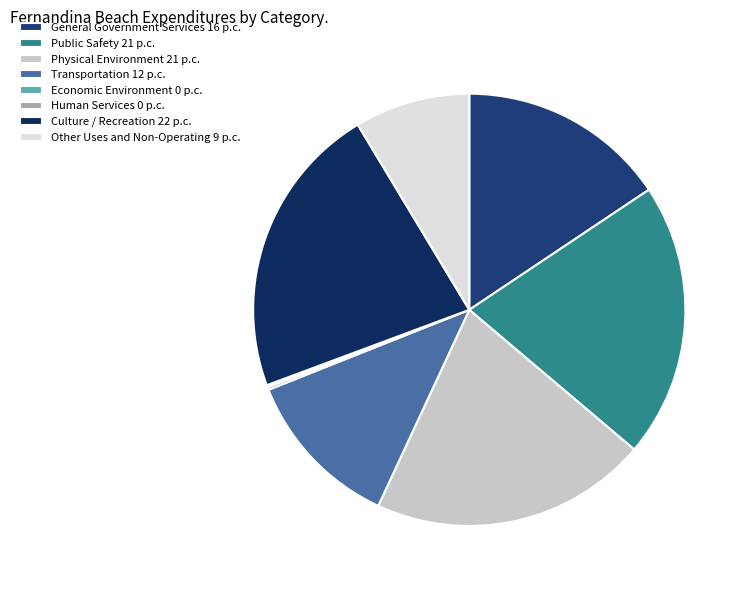

True or false: Transportation accounts for 12% of the total.

True